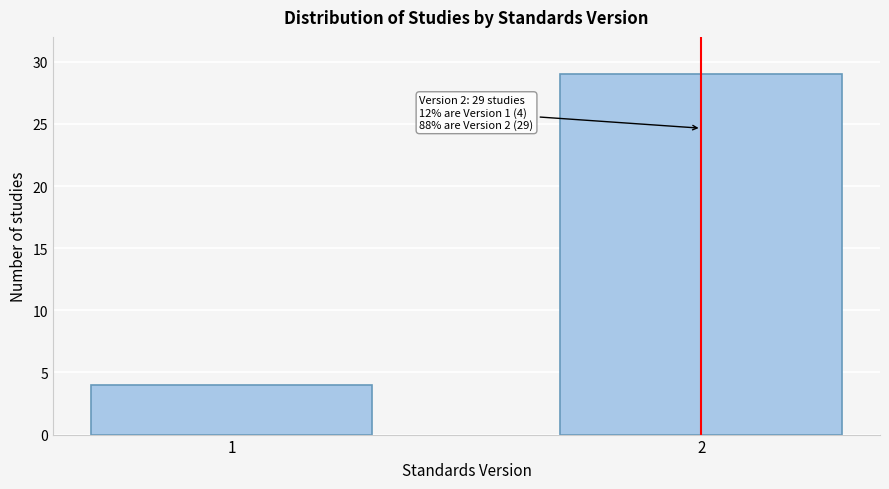

Reading left to right, extract all data points from this chart.

1=4	2=29